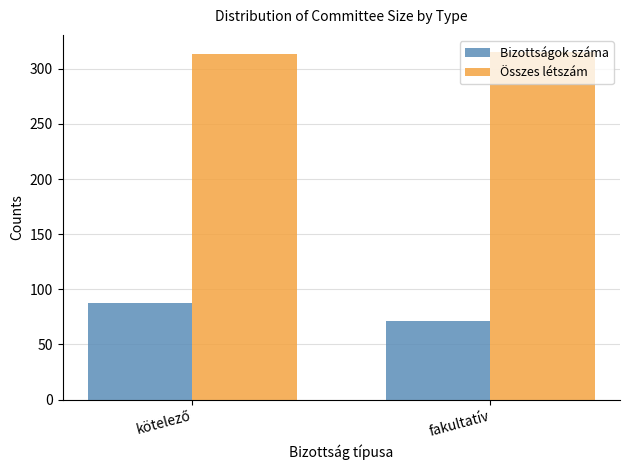

Reading left to right, extract all data points from this chart.

Bizottságok száma: 88	71
Összes létszám: 313	315